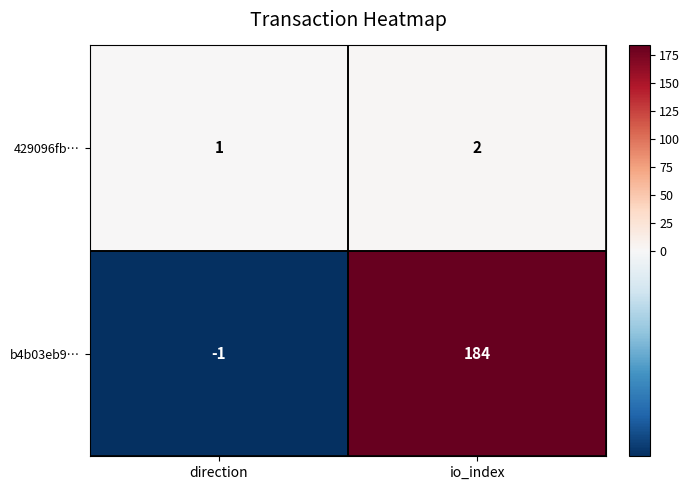

At which label is 429096fb… closest to 1?

direction